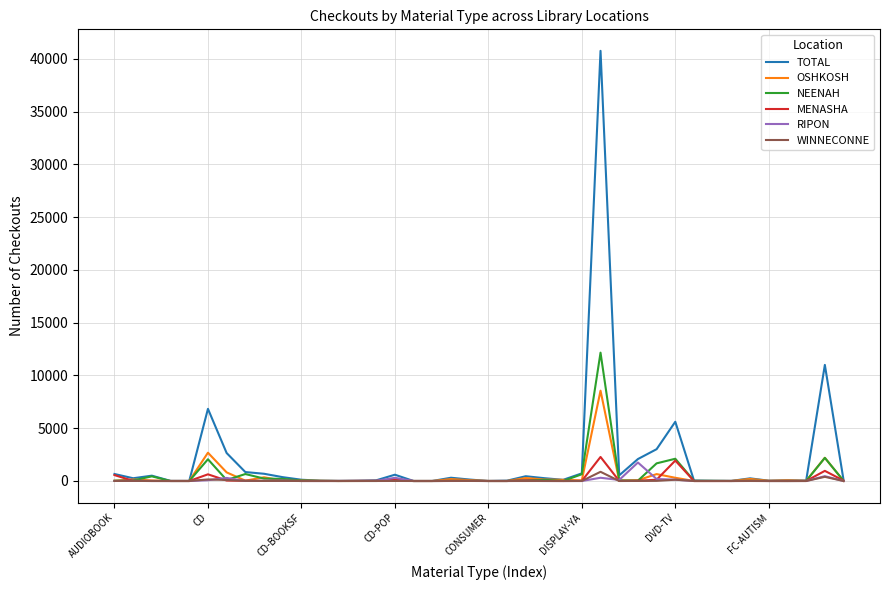

Which series has the largest range (max minus min)?

TOTAL